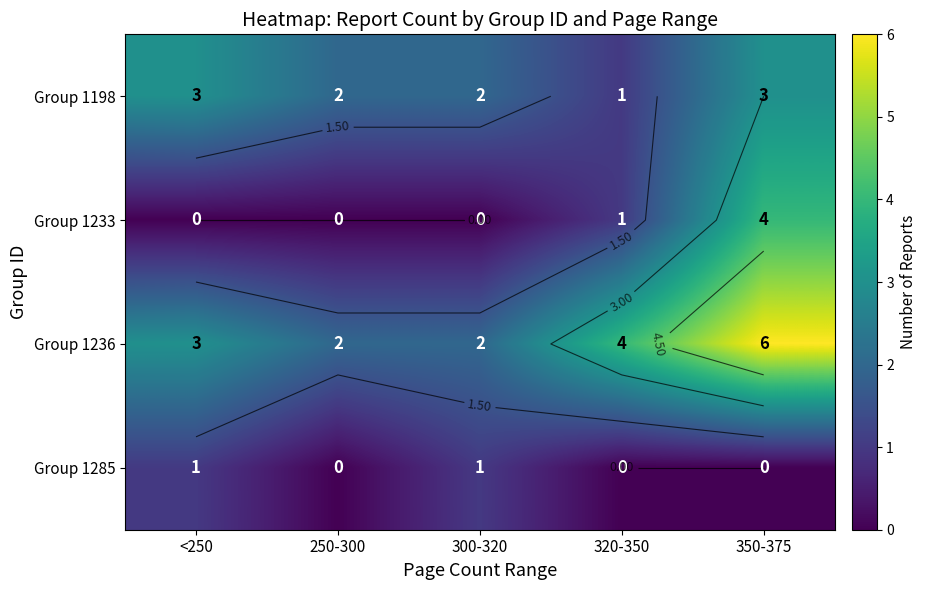

What is the greatest value displayed?

6